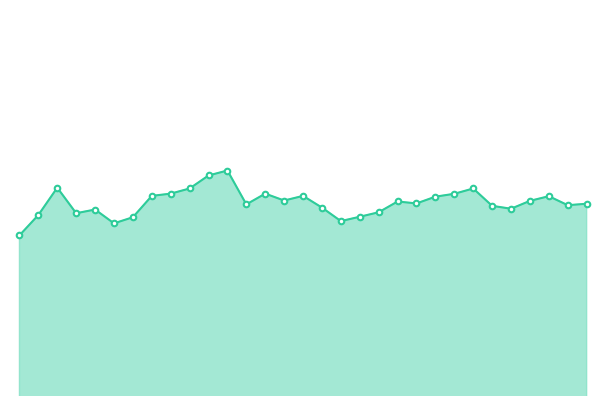

How many lines are shown in the chart?

1